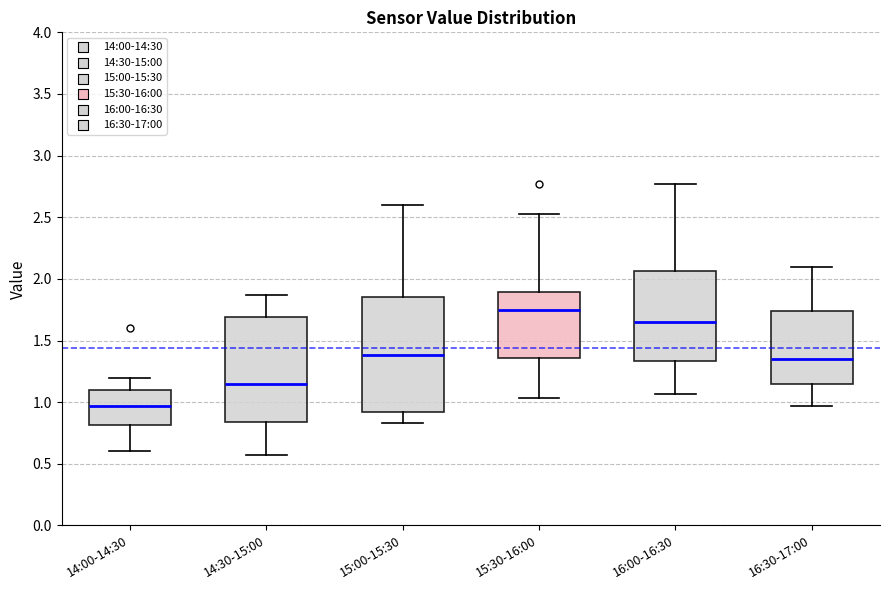

Where does the upper whisker of the box for 14:30-15:00 end on the y-axis? The values are not printed on the chart, so give them approximately, as read against the axis.

1.85